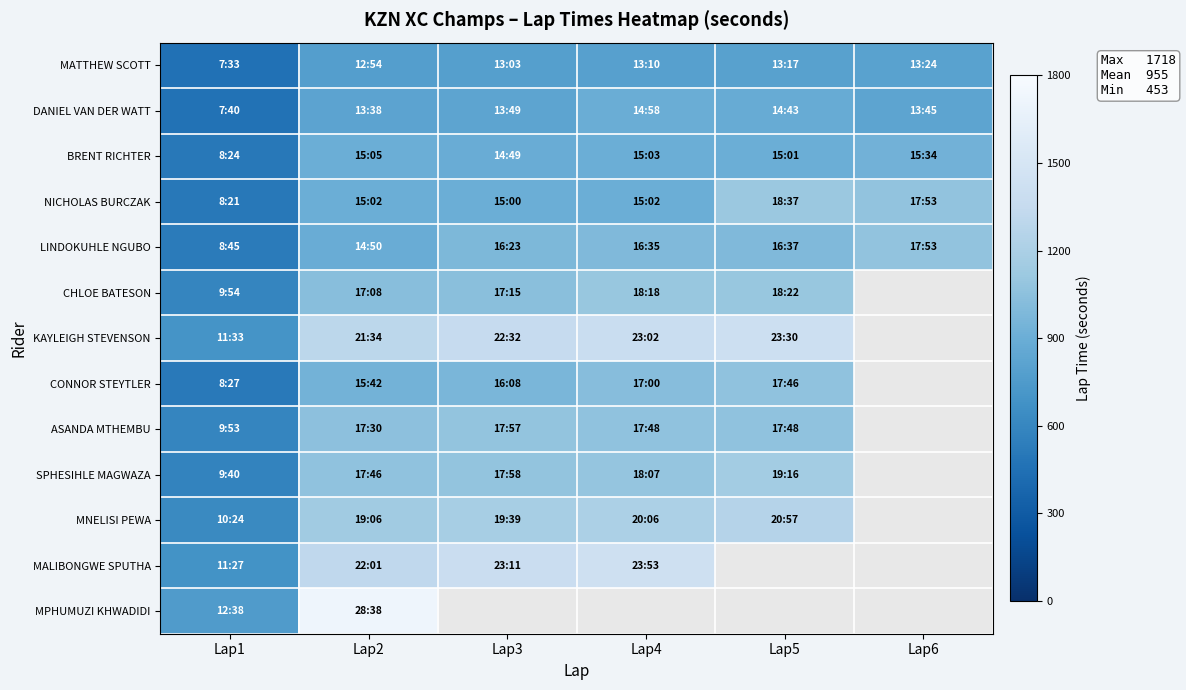

Which has a higher value, Lap2 or Lap5?

Lap5